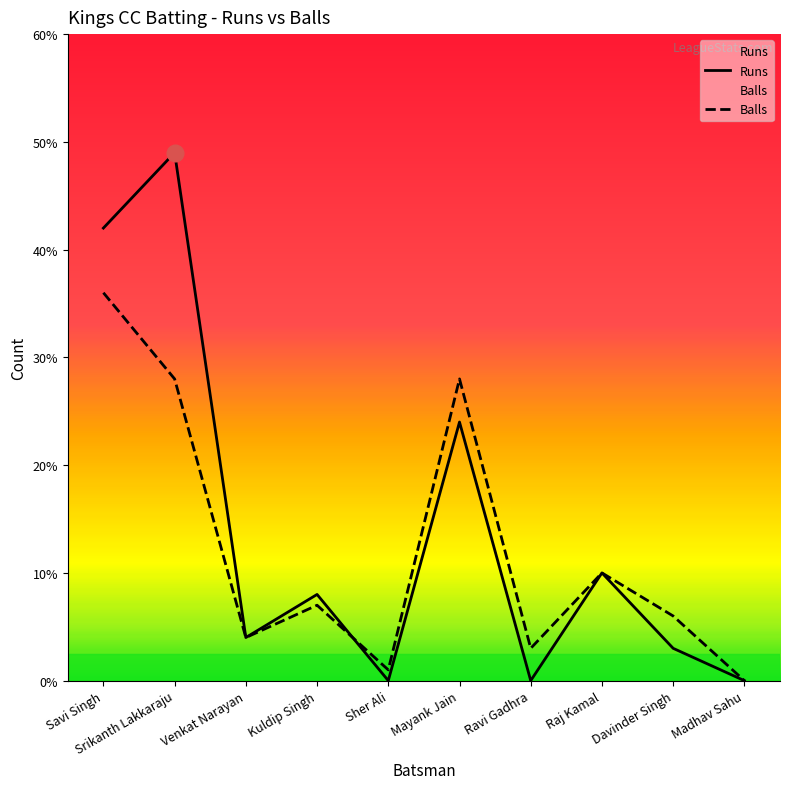

Which label corresponds to the largest value in the chart?

Srikanth Lakkaraju